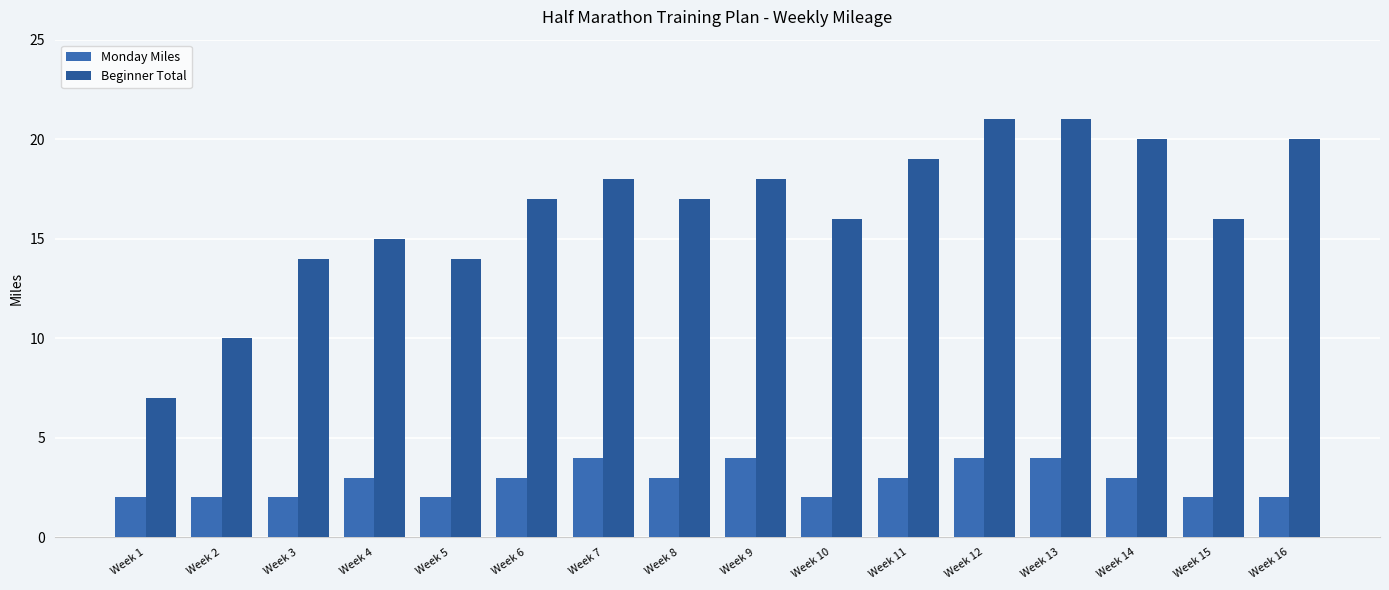

The Monday Miles series shows 3 at Week 10. True or false?

False